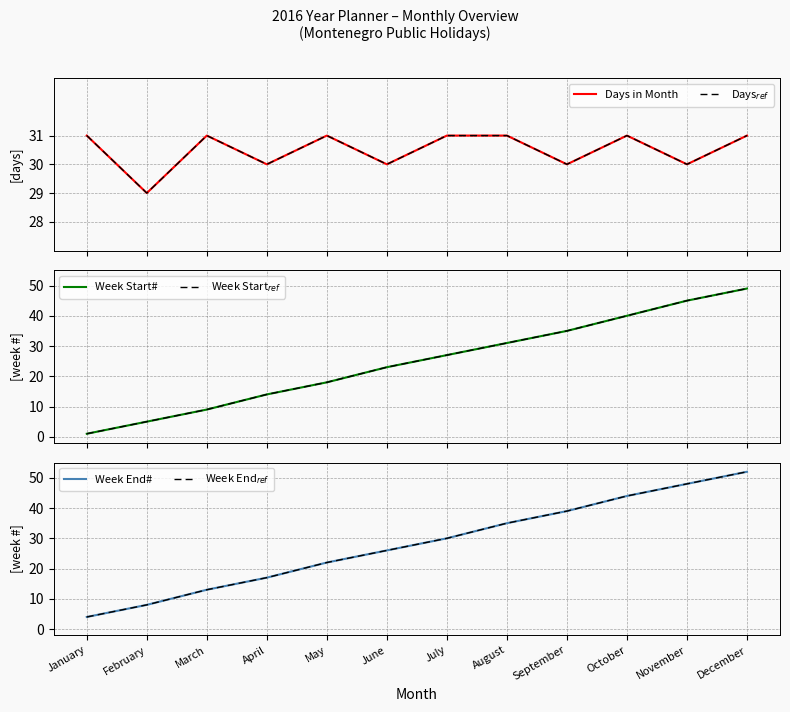

What is the value of the Week End$_{ref}$ point at the 3rd from the left?

13